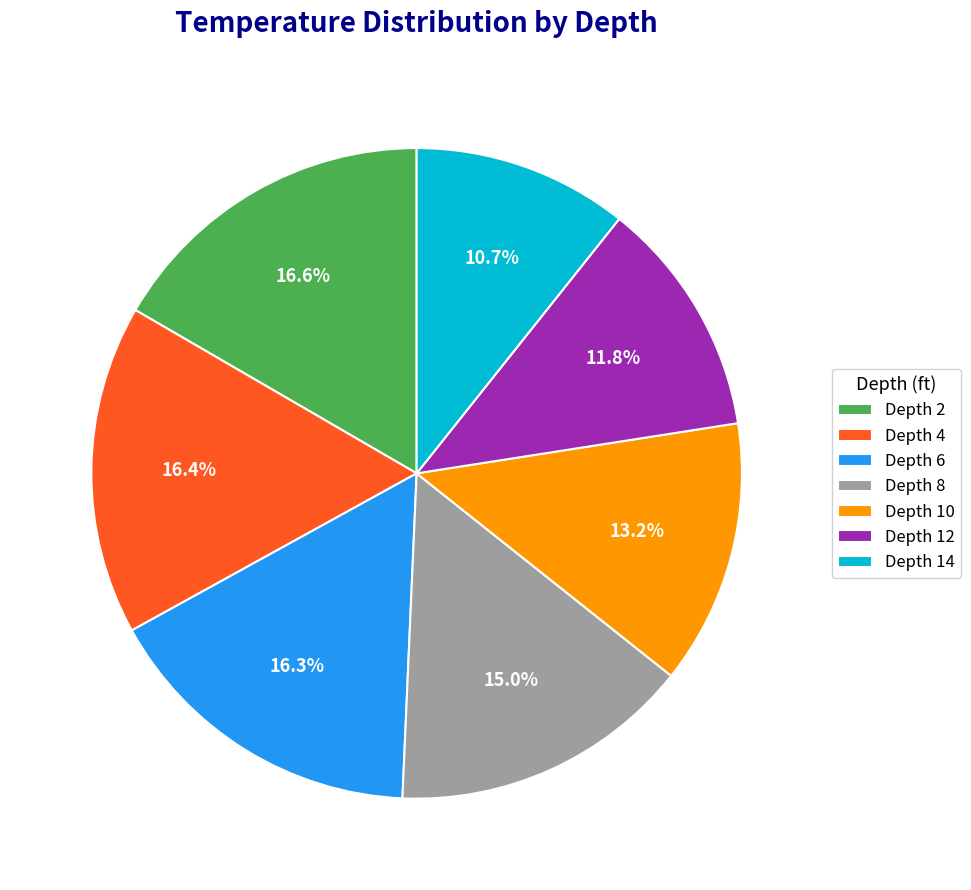

To the nearest percent, what is the average slice percentage?

14%